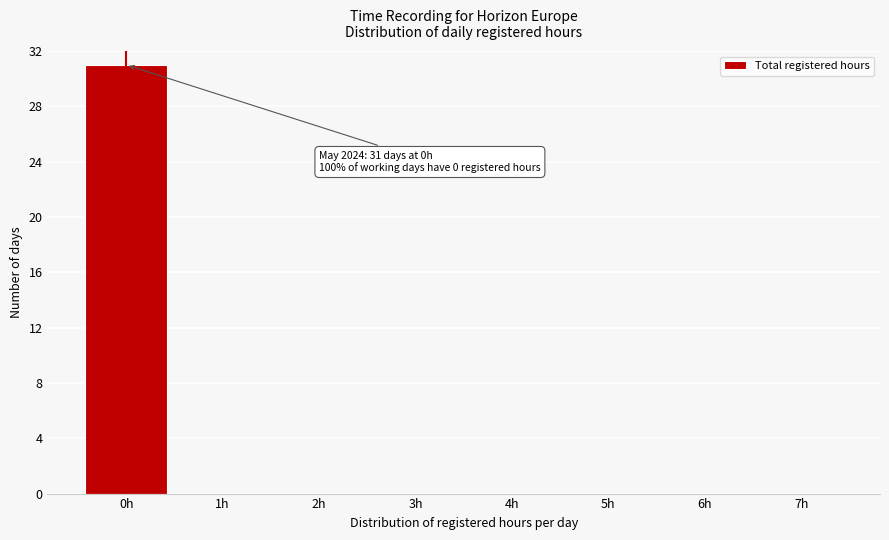

Reading left to right, extract all data points from this chart.

0h=31	1h=0	2h=0	3h=0	4h=0	5h=0	6h=0	7h=0